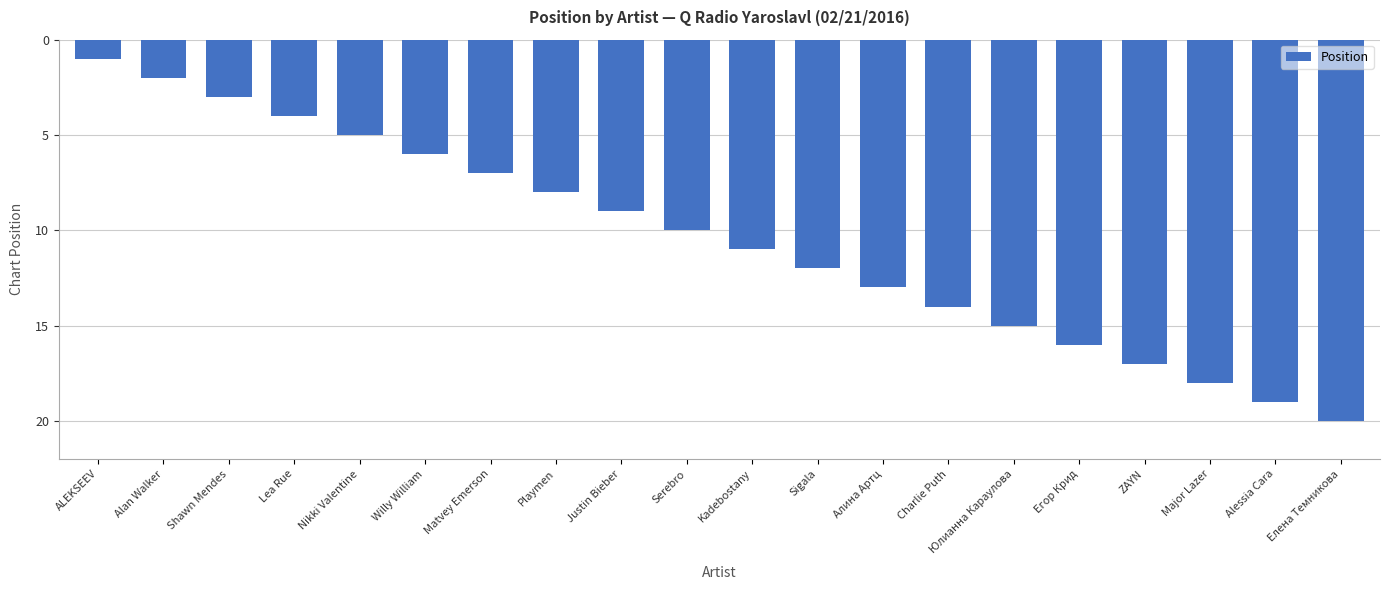

What is the value of the 19th bar from the left?

19